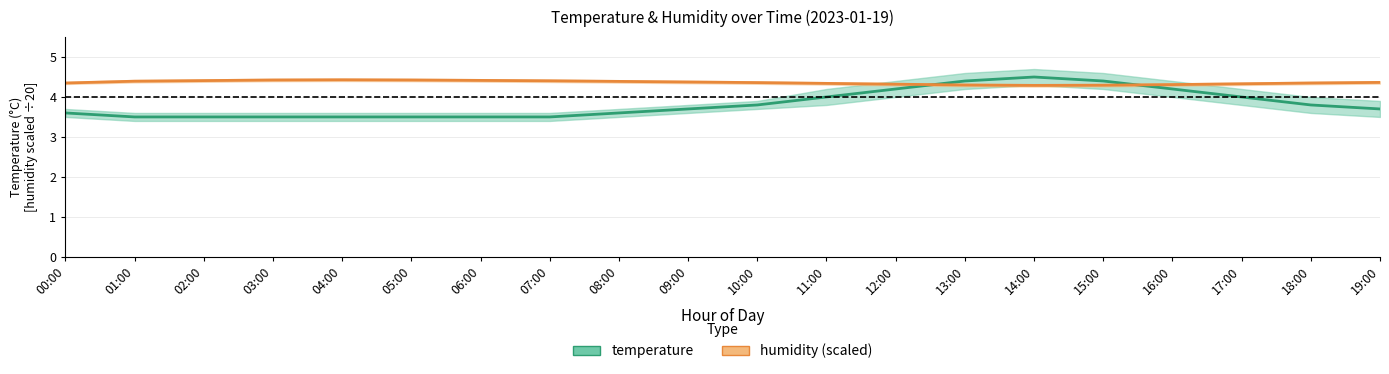

How many interior local valleys does the humidity (scaled) series have?

1